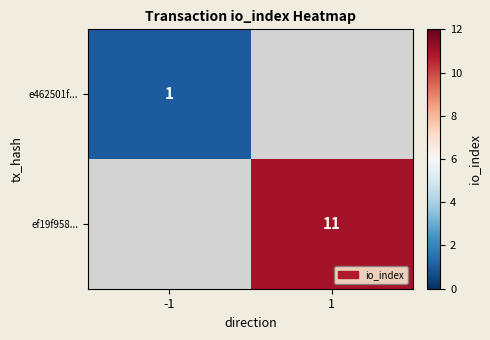

Is it true that ef19f958... equals 3 at 1?

False